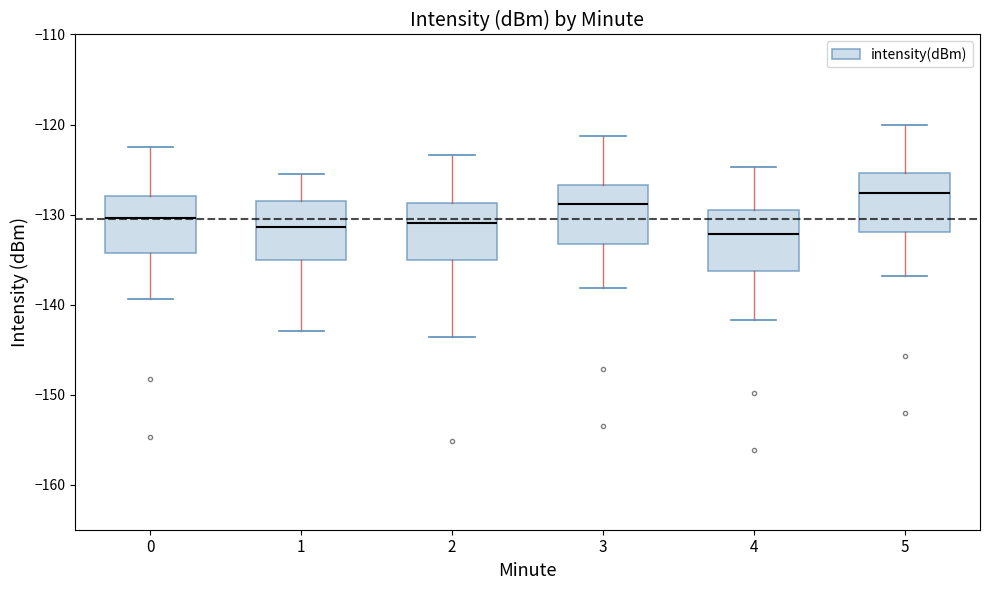

Where is the upper edge of the box at x = 4 on the y-axis? The values are not printed on the chart, so give them approximately, as read against the axis.

-129